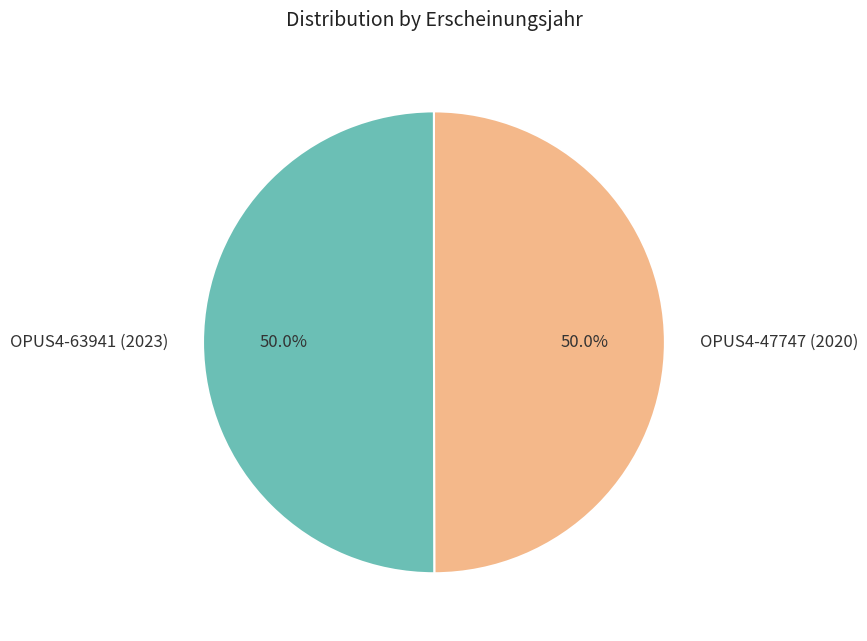

Count the number of slices in the pie.

2